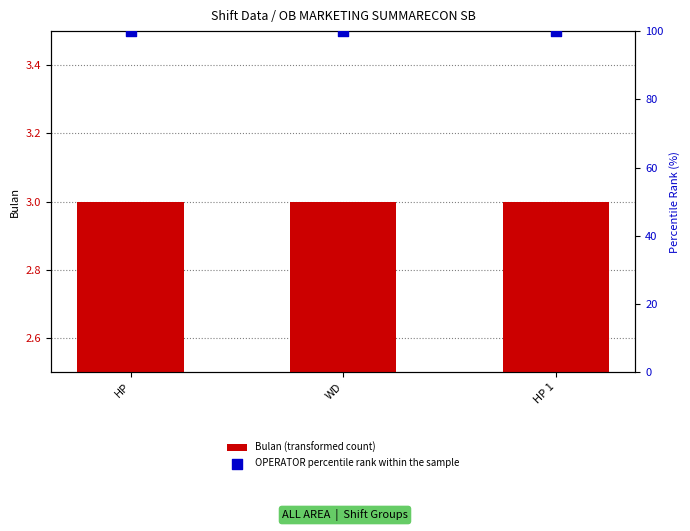

Which series reaches the maximum Y coordinate?

OPERATOR percentile rank within the sample